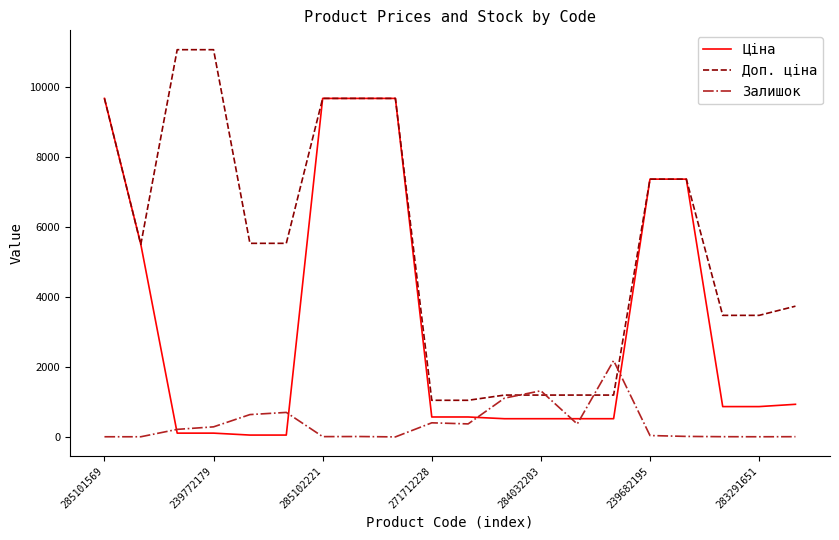

Which series has the largest total across all categories?

Доп. ціна